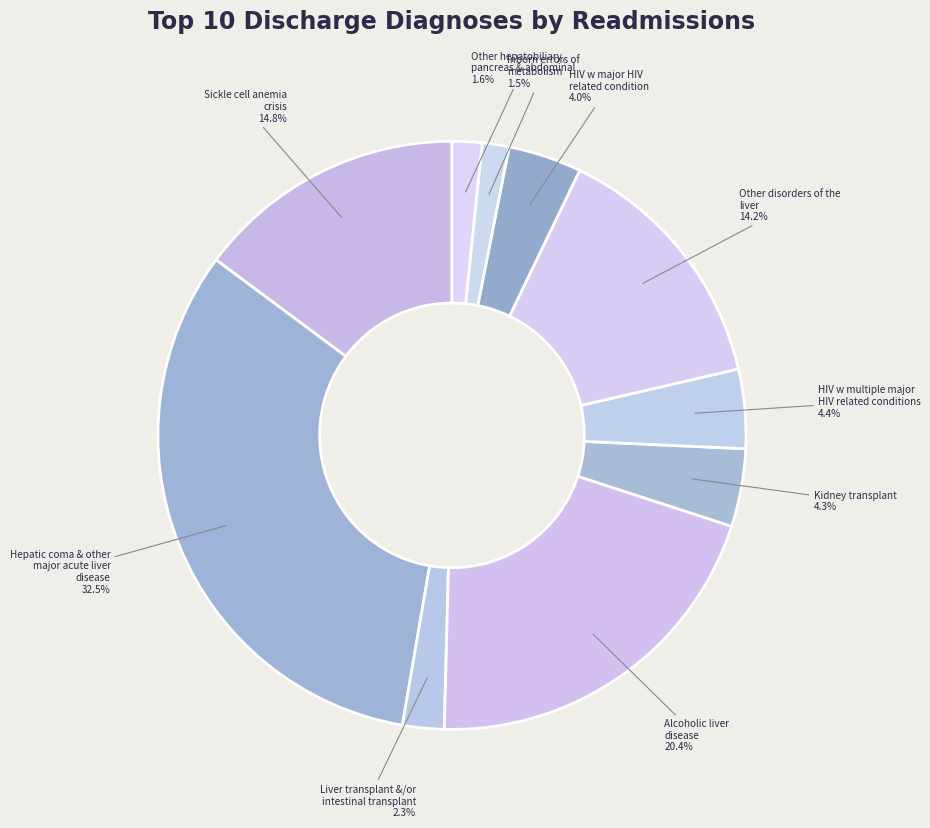

To the nearest percent, what portion does Kidney transplant represent?

4%